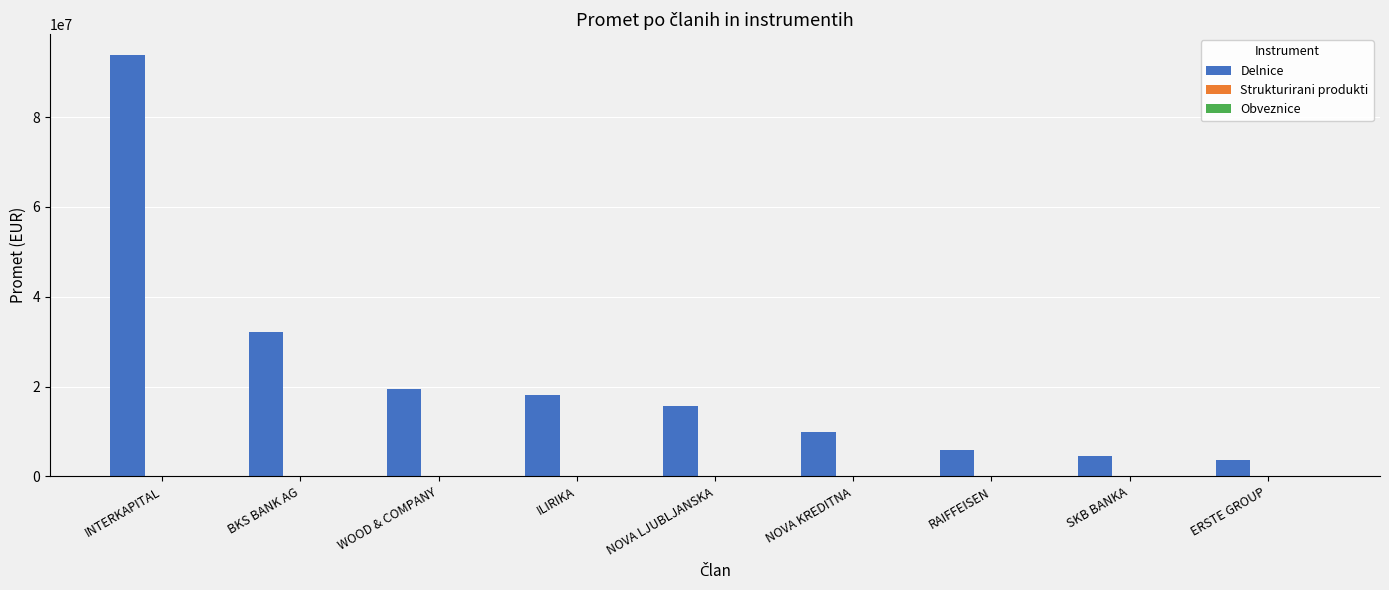

What is the greatest value displayed?

93772729.3